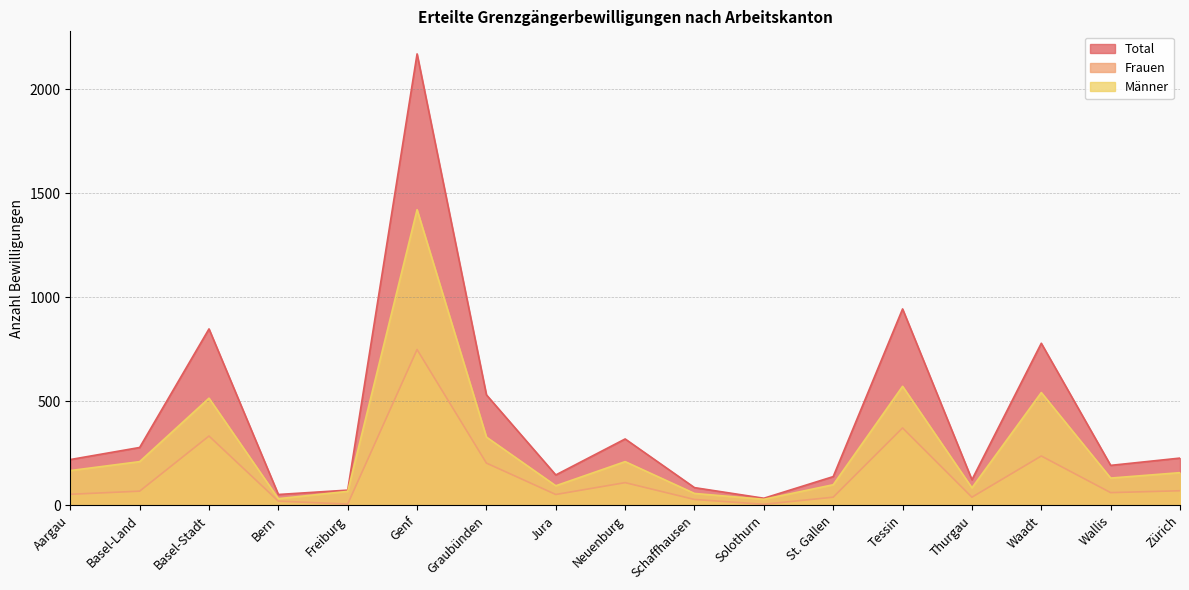

How many distinct data groups are displayed?

3